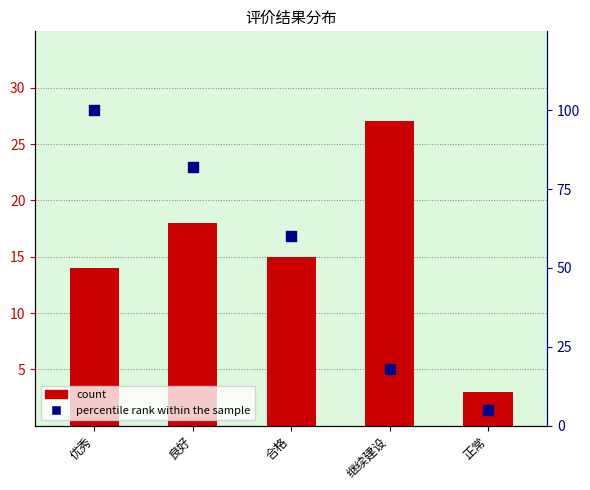

At which category is the sum across all series the highest?

优秀